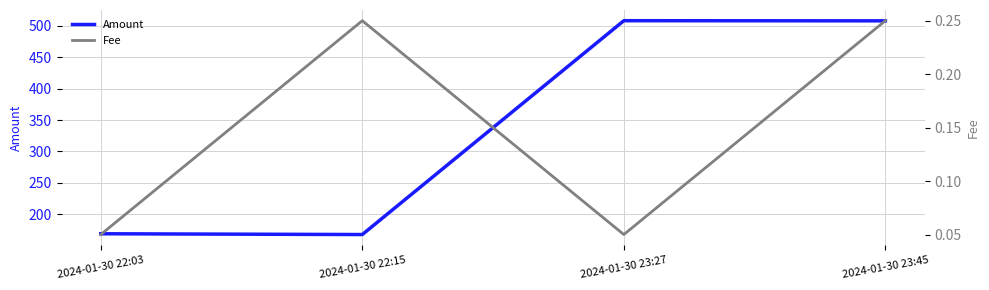

How many categories are shown in the chart?

4